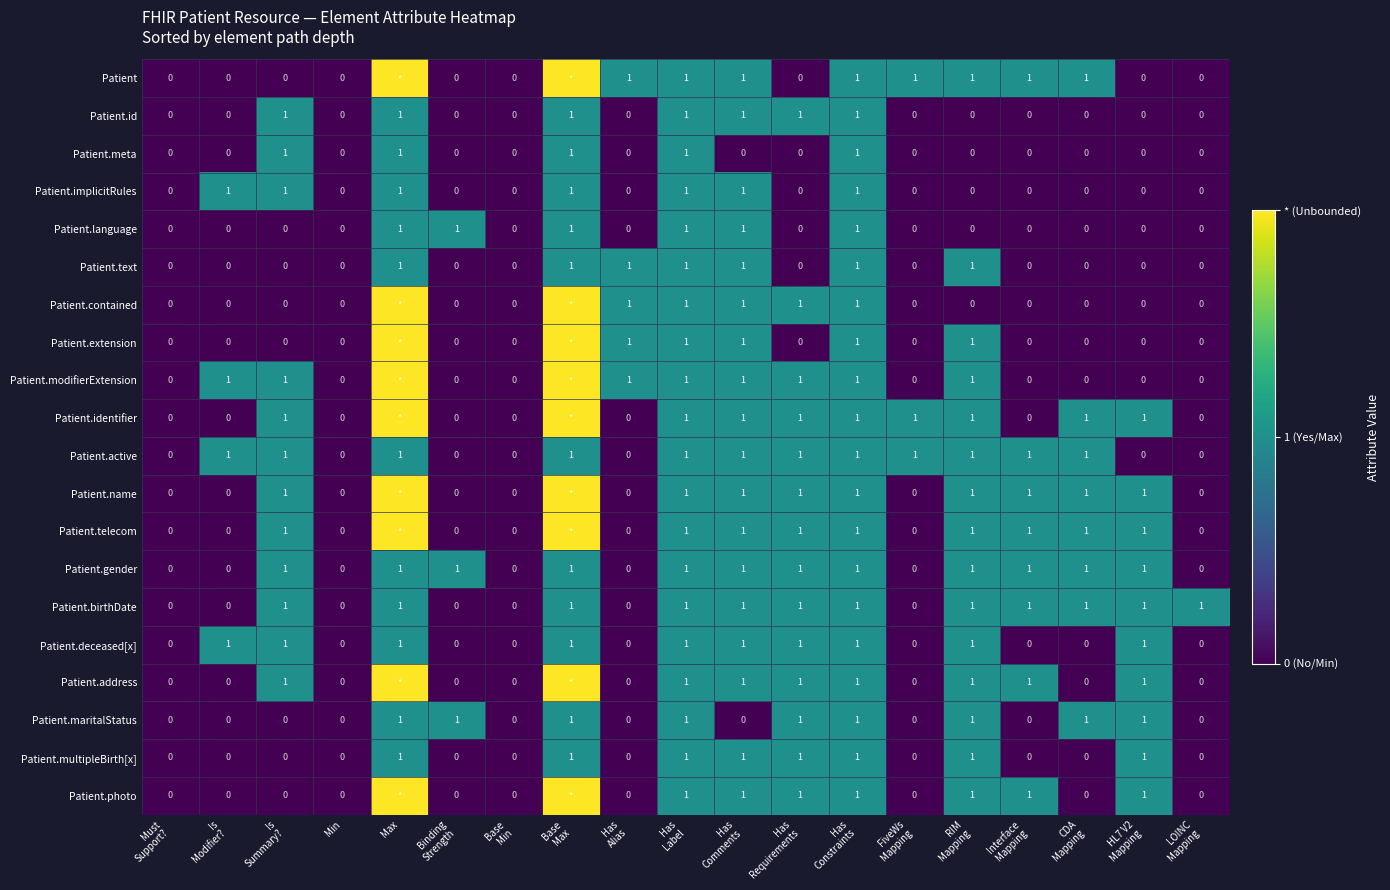

At which category is the sum across all series the highest?

Max